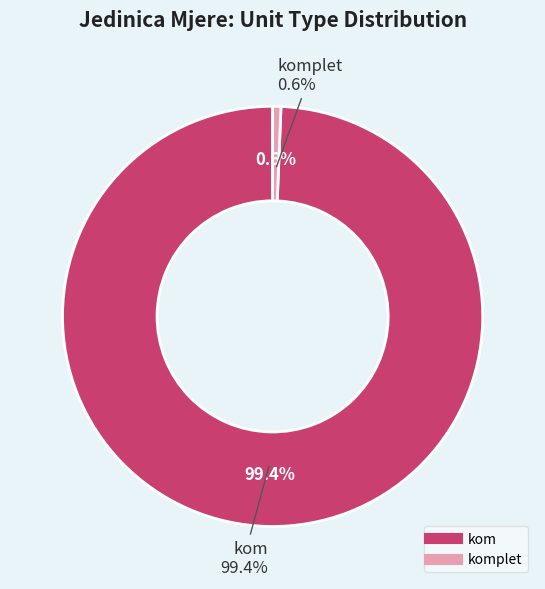

Which category accounts for the majority?

kom